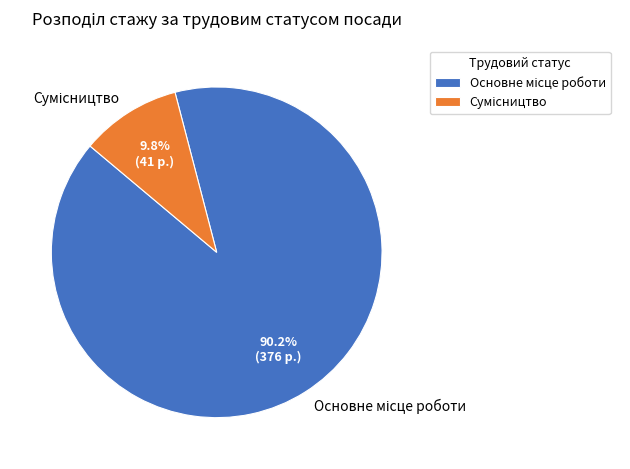

Does any single category account for the majority?

Yes